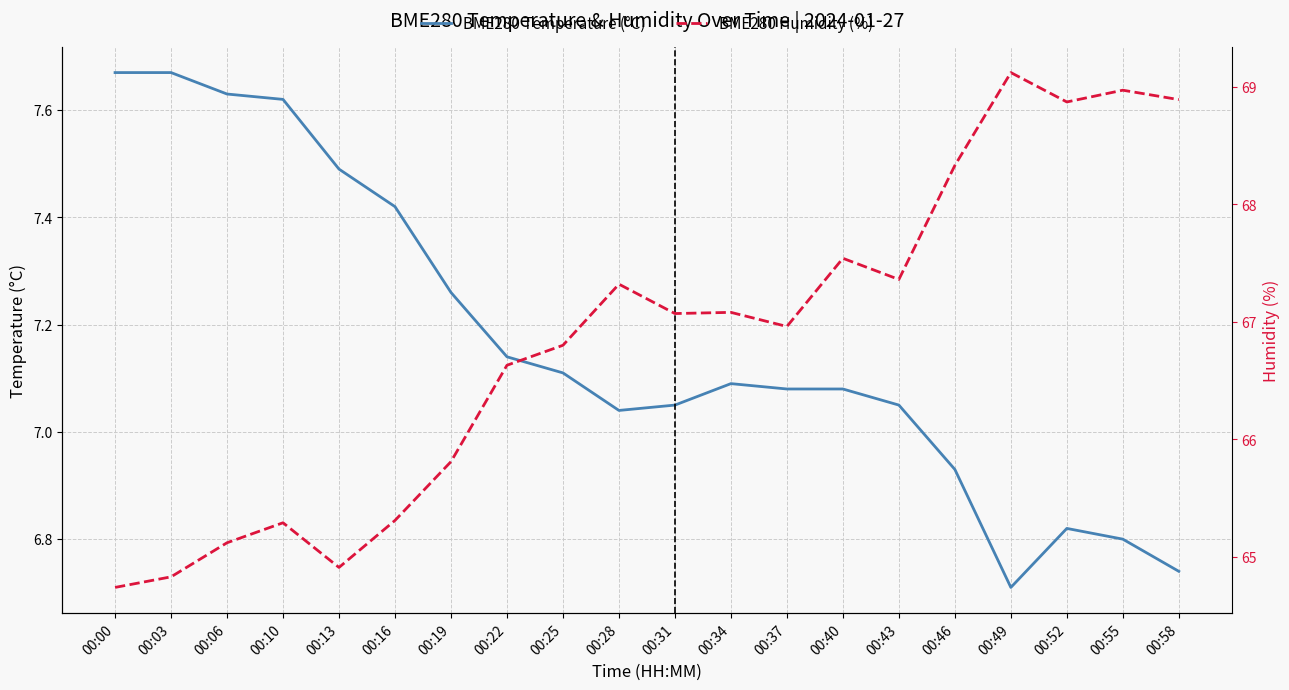

Reading left to right, transcribe all the data shown in this chart.

BME280 Temperature (°C): 00:00=7.7	00:03=7.7	00:06=7.6	00:10=7.6	00:13=7.5	00:16=7.4	00:19=7.3	00:22=7.1	00:25=7.1	00:28=7.0	00:31=7.0	00:34=7.1	00:37=7.1	00:40=7.1	00:43=7.0	00:46=6.9	00:49=6.7	00:52=6.8	00:55=6.8	00:58=6.7
BME280 Humidity (%): 00:00=64.7	00:03=64.8	00:06=65.1	00:10=65.3	00:13=64.9	00:16=65.3	00:19=65.8	00:22=66.6	00:25=66.8	00:28=67.3	00:31=67.1	00:34=67.1	00:37=67.0	00:40=67.5	00:43=67.4	00:46=68.3	00:49=69.1	00:52=68.9	00:55=69.0	00:58=68.9